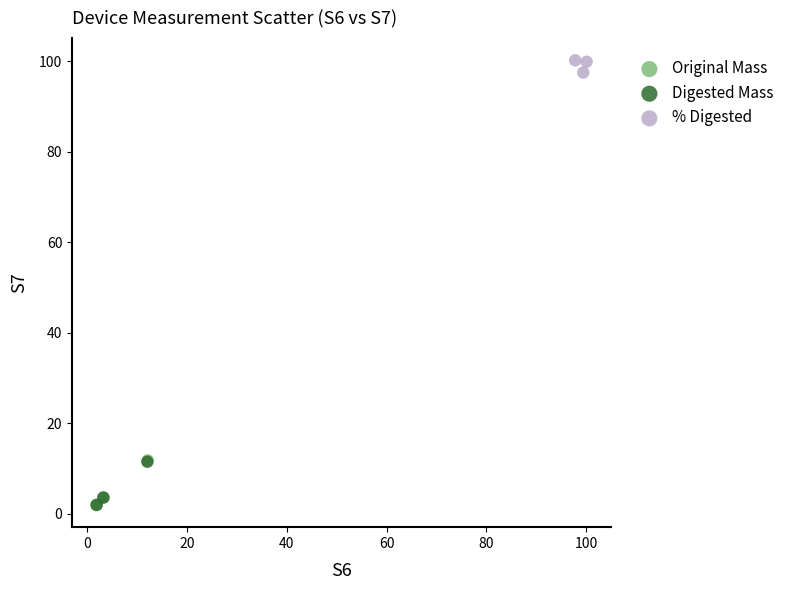

Which series has the largest Y range (max minus min)?

Original Mass